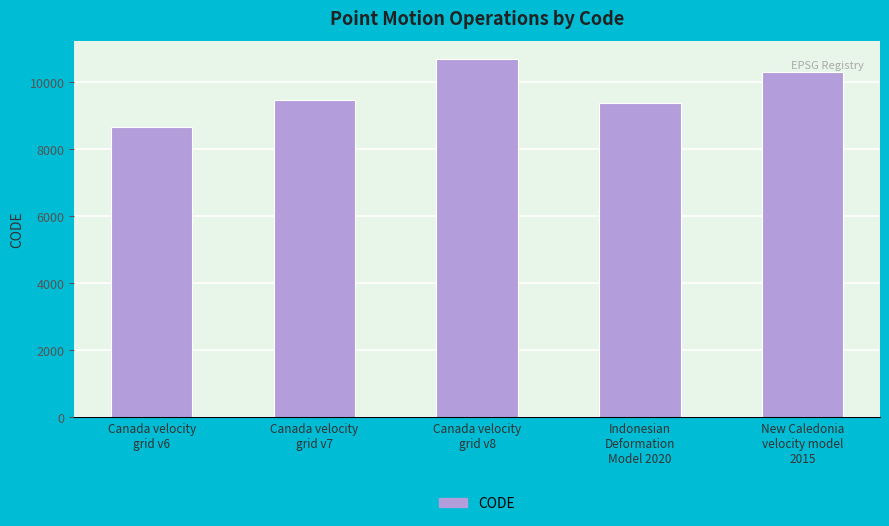

Where is the data nearest to the value 9691?

Canada velocity
grid v7